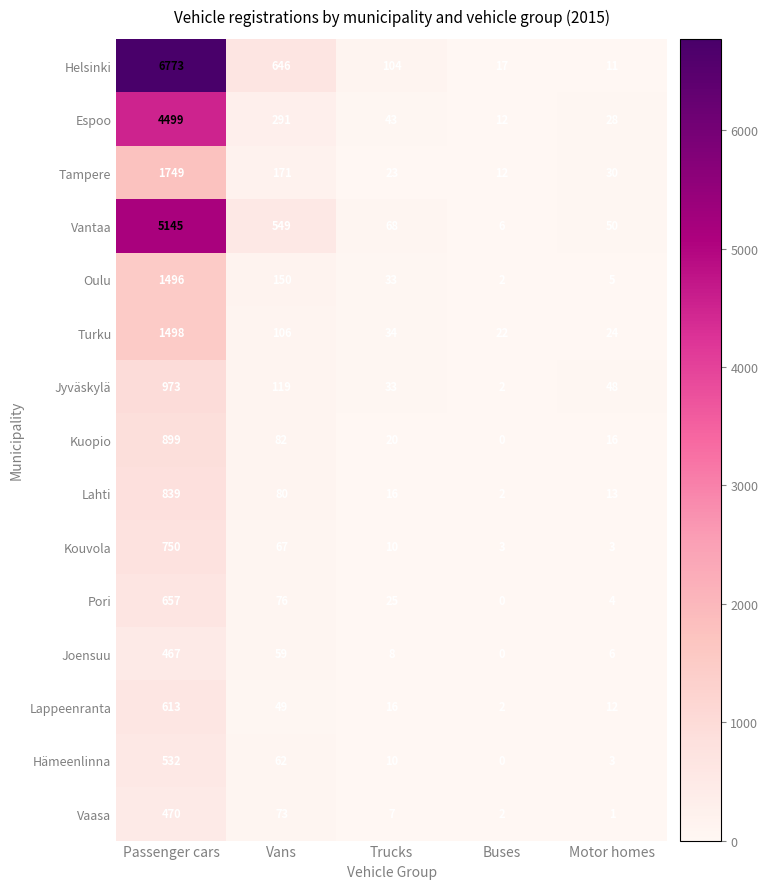

At which label does Jyväskylä reach its peak?

Passenger cars